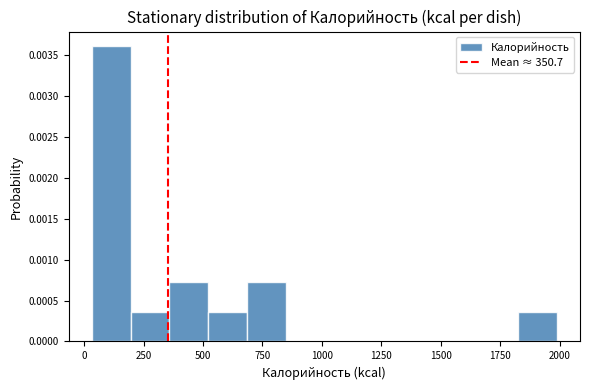

Around what value on the x-axis is the tallest bar? Give the approximate position of its centre, as read against the axis.

100